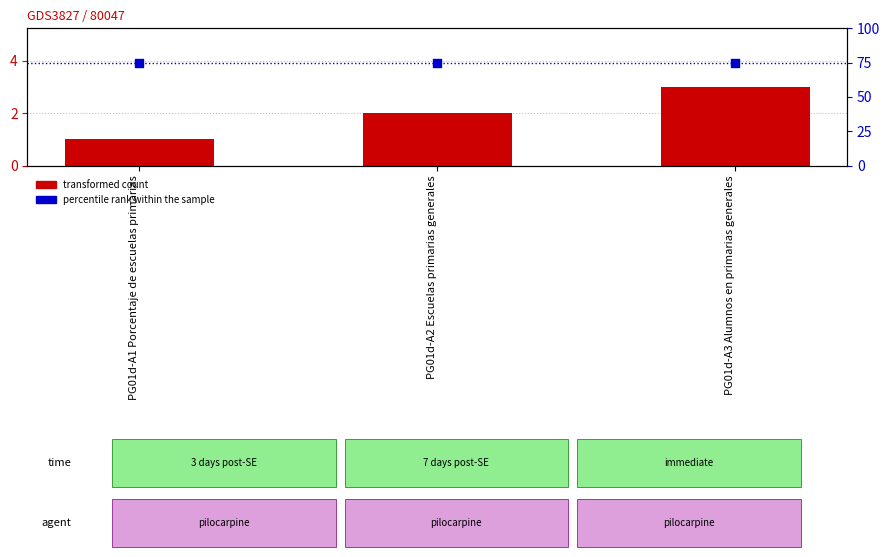

Which series has the largest total across all categories?

percentile rank within the sample